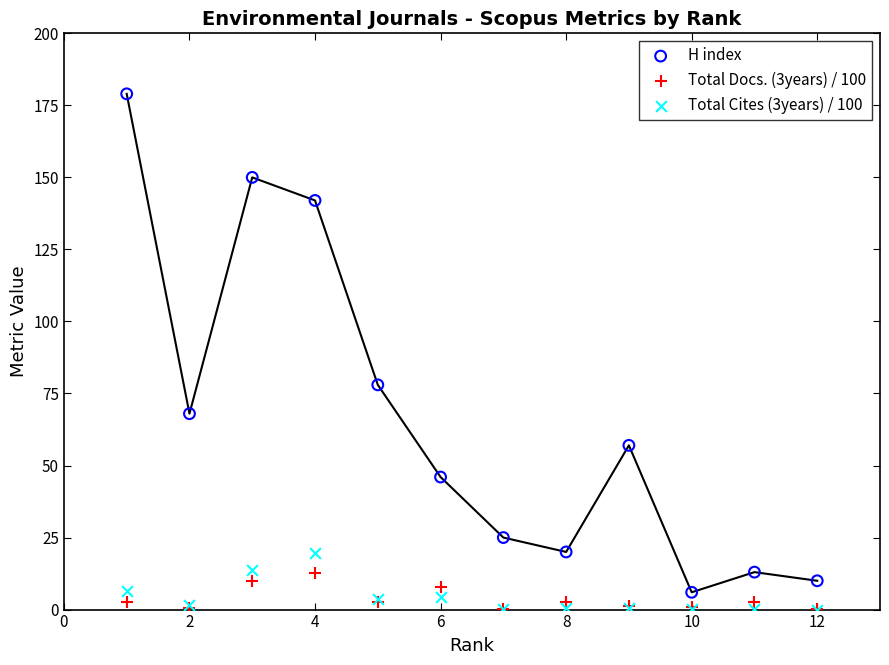

What are all the series names shown in the legend?

H index, Total Docs. (3years) / 100, Total Cites (3years) / 100